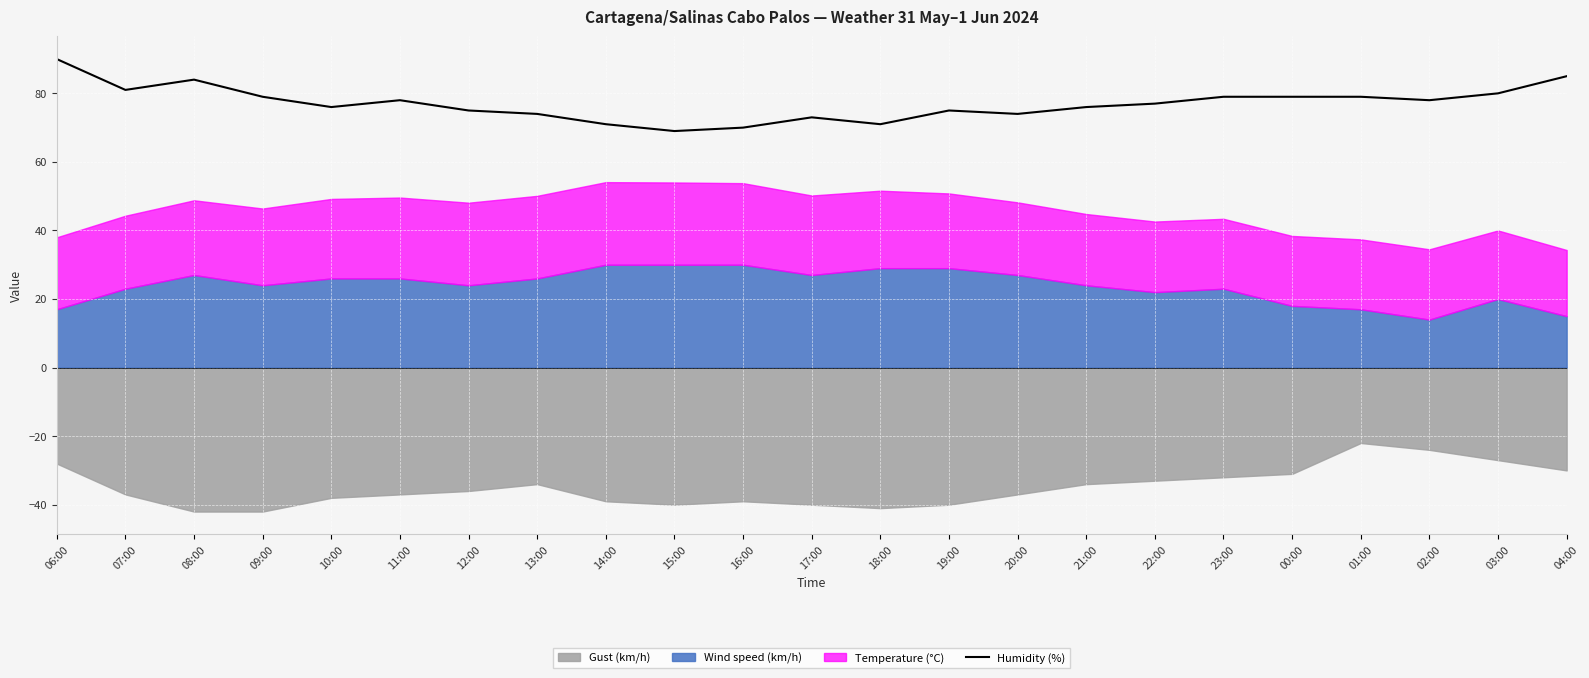

The chart shows a value of 52 at 04:00. True or false?

False